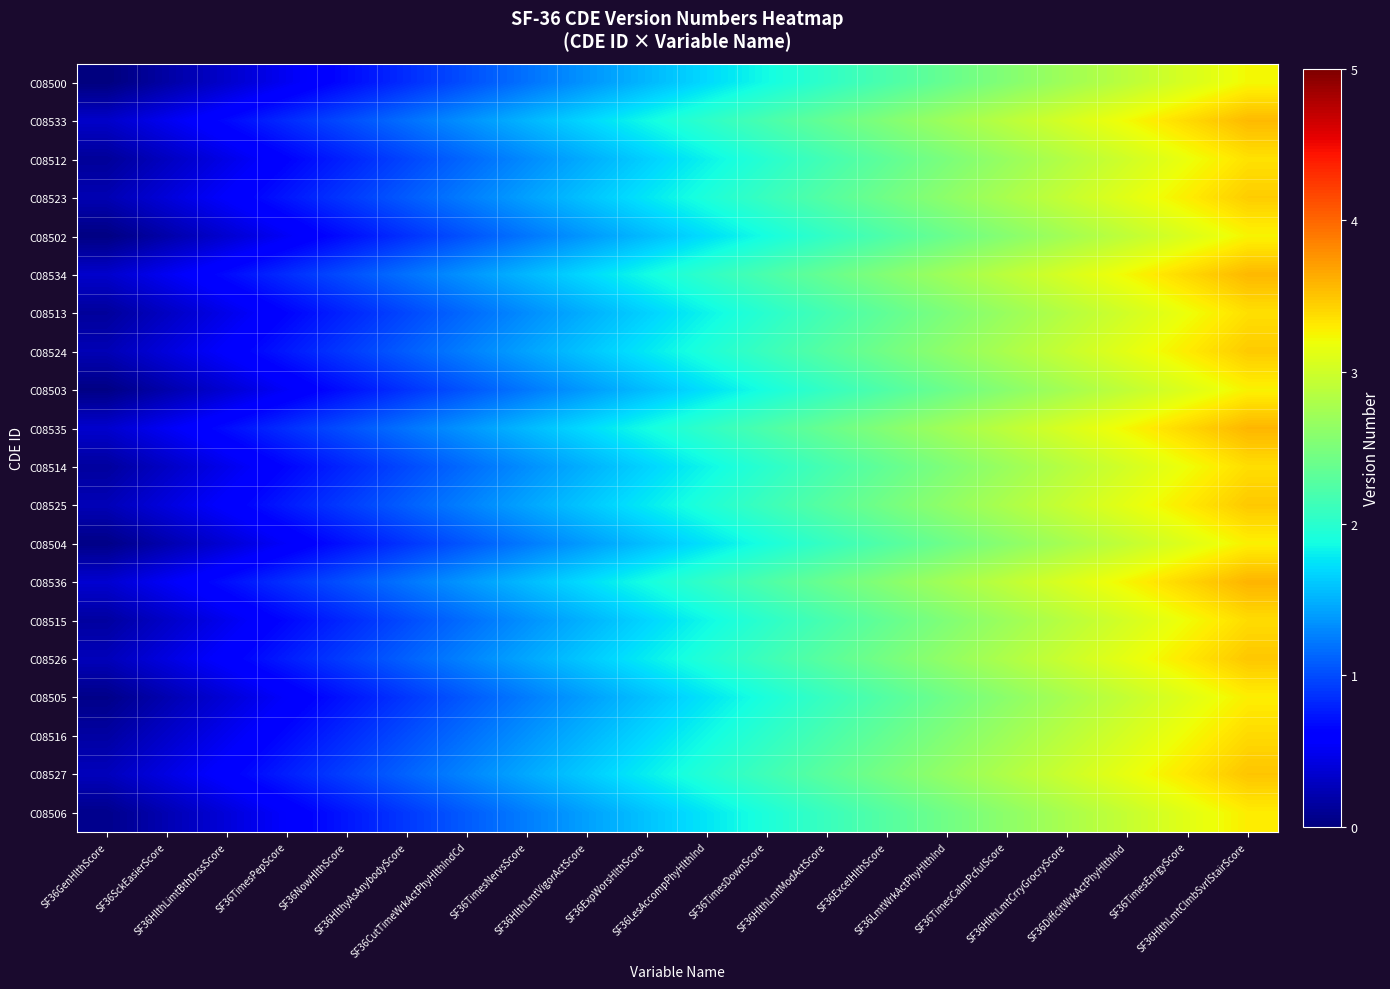

Reading left to right, extract all data points from this chart.

C08500: SF36GenHlthScore=0.0	SF36SckEasierScore=0.2	SF36HlthLimtBthDrssScore=0.3	SF36TimesPepScore=0.5	SF36NowHlthScore=0.7	SF36HlthyAsAnybodyScore=0.8	SF36CutTimeWrkActPhyHlthIndCd=1.0	SF36TimesNervsScore=1.2	SF36HlthLmtVigorActScore=1.4	SF36ExpWorsHlthScore=1.5	SF36LesAccompPhyHlthInd=1.7	SF36TimesDownScore=1.9	SF36HlthLmtModActScore=2.0	SF36ExcelHlthScore=2.2	SF36LmtWrkActPhyHlthInd=2.4	SF36TimesCalmPcfulScore=2.5	SF36HlthLmtCrryGrocryScore=2.7	SF36DiffcltWrkActPhyHlthInd=2.9	SF36TimesEnrgyScore=3.1	SF36HlthLmtClmbSvrlStairScore=3.2
C08533: SF36GenHlthScore=0.3	SF36SckEasierScore=0.5	SF36HlthLimtBthDrssScore=0.7	SF36TimesPepScore=0.8	SF36NowHlthScore=1.0	SF36HlthyAsAnybodyScore=1.2	SF36CutTimeWrkActPhyHlthIndCd=1.4	SF36TimesNervsScore=1.5	SF36HlthLmtVigorActScore=1.7	SF36ExpWorsHlthScore=1.9	SF36LesAccompPhyHlthInd=2.0	SF36TimesDownScore=2.2	SF36HlthLmtModActScore=2.4	SF36ExcelHlthScore=2.5	SF36LmtWrkActPhyHlthInd=2.7	SF36TimesCalmPcfulScore=2.9	SF36HlthLmtCrryGrocryScore=3.0	SF36DiffcltWrkActPhyHlthInd=3.2	SF36TimesEnrgyScore=3.4	SF36HlthLmtClmbSvrlStairScore=3.6
C08512: SF36GenHlthScore=0.1	SF36SckEasierScore=0.3	SF36HlthLimtBthDrssScore=0.5	SF36TimesPepScore=0.6	SF36NowHlthScore=0.8	SF36HlthyAsAnybodyScore=1.0	SF36CutTimeWrkActPhyHlthIndCd=1.1	SF36TimesNervsScore=1.3	SF36HlthLmtVigorActScore=1.5	SF36ExpWorsHlthScore=1.6	SF36LesAccompPhyHlthInd=1.8	SF36TimesDownScore=2.0	SF36HlthLmtModActScore=2.2	SF36ExcelHlthScore=2.3	SF36LmtWrkActPhyHlthInd=2.5	SF36TimesCalmPcfulScore=2.7	SF36HlthLmtCrryGrocryScore=2.8	SF36DiffcltWrkActPhyHlthInd=3.0	SF36TimesEnrgyScore=3.2	SF36HlthLmtClmbSvrlStairScore=3.4
C08523: SF36GenHlthScore=0.2	SF36SckEasierScore=0.4	SF36HlthLimtBthDrssScore=0.6	SF36TimesPepScore=0.7	SF36NowHlthScore=0.9	SF36HlthyAsAnybodyScore=1.1	SF36CutTimeWrkActPhyHlthIndCd=1.2	SF36TimesNervsScore=1.4	SF36HlthLmtVigorActScore=1.6	SF36ExpWorsHlthScore=1.8	SF36LesAccompPhyHlthInd=1.9	SF36TimesDownScore=2.1	SF36HlthLmtModActScore=2.3	SF36ExcelHlthScore=2.4	SF36LmtWrkActPhyHlthInd=2.6	SF36TimesCalmPcfulScore=2.8	SF36HlthLmtCrryGrocryScore=3.0	SF36DiffcltWrkActPhyHlthInd=3.1	SF36TimesEnrgyScore=3.3	SF36HlthLmtClmbSvrlStairScore=3.5
C08502: SF36GenHlthScore=0.0	SF36SckEasierScore=0.2	SF36HlthLimtBthDrssScore=0.4	SF36TimesPepScore=0.5	SF36NowHlthScore=0.7	SF36HlthyAsAnybodyScore=0.9	SF36CutTimeWrkActPhyHlthIndCd=1.0	SF36TimesNervsScore=1.2	SF36HlthLmtVigorActScore=1.4	SF36ExpWorsHlthScore=1.6	SF36LesAccompPhyHlthInd=1.7	SF36TimesDownScore=1.9	SF36HlthLmtModActScore=2.1	SF36ExcelHlthScore=2.2	SF36LmtWrkActPhyHlthInd=2.4	SF36TimesCalmPcfulScore=2.6	SF36HlthLmtCrryGrocryScore=2.7	SF36DiffcltWrkActPhyHlthInd=2.9	SF36TimesEnrgyScore=3.1	SF36HlthLmtClmbSvrlStairScore=3.2
C08534: SF36GenHlthScore=0.3	SF36SckEasierScore=0.5	SF36HlthLimtBthDrssScore=0.7	SF36TimesPepScore=0.8	SF36NowHlthScore=1.0	SF36HlthyAsAnybodyScore=1.2	SF36CutTimeWrkActPhyHlthIndCd=1.4	SF36TimesNervsScore=1.5	SF36HlthLmtVigorActScore=1.7	SF36ExpWorsHlthScore=1.9	SF36LesAccompPhyHlthInd=2.0	SF36TimesDownScore=2.2	SF36HlthLmtModActScore=2.4	SF36ExcelHlthScore=2.5	SF36LmtWrkActPhyHlthInd=2.7	SF36TimesCalmPcfulScore=2.9	SF36HlthLmtCrryGrocryScore=3.1	SF36DiffcltWrkActPhyHlthInd=3.2	SF36TimesEnrgyScore=3.4	SF36HlthLmtClmbSvrlStairScore=3.6
C08513: SF36GenHlthScore=0.1	SF36SckEasierScore=0.3	SF36HlthLimtBthDrssScore=0.5	SF36TimesPepScore=0.6	SF36NowHlthScore=0.8	SF36HlthyAsAnybodyScore=1.0	SF36CutTimeWrkActPhyHlthIndCd=1.1	SF36TimesNervsScore=1.3	SF36HlthLmtVigorActScore=1.5	SF36ExpWorsHlthScore=1.7	SF36LesAccompPhyHlthInd=1.8	SF36TimesDownScore=2.0	SF36HlthLmtModActScore=2.2	SF36ExcelHlthScore=2.3	SF36LmtWrkActPhyHlthInd=2.5	SF36TimesCalmPcfulScore=2.7	SF36HlthLmtCrryGrocryScore=2.9	SF36DiffcltWrkActPhyHlthInd=3.0	SF36TimesEnrgyScore=3.2	SF36HlthLmtClmbSvrlStairScore=3.4
C08524: SF36GenHlthScore=0.2	SF36SckEasierScore=0.4	SF36HlthLimtBthDrssScore=0.6	SF36TimesPepScore=0.8	SF36NowHlthScore=0.9	SF36HlthyAsAnybodyScore=1.1	SF36CutTimeWrkActPhyHlthIndCd=1.3	SF36TimesNervsScore=1.4	SF36HlthLmtVigorActScore=1.6	SF36ExpWorsHlthScore=1.8	SF36LesAccompPhyHlthInd=1.9	SF36TimesDownScore=2.1	SF36HlthLmtModActScore=2.3	SF36ExcelHlthScore=2.5	SF36LmtWrkActPhyHlthInd=2.6	SF36TimesCalmPcfulScore=2.8	SF36HlthLmtCrryGrocryScore=3.0	SF36DiffcltWrkActPhyHlthInd=3.1	SF36TimesEnrgyScore=3.3	SF36HlthLmtClmbSvrlStairScore=3.5
C08503: SF36GenHlthScore=0.0	SF36SckEasierScore=0.2	SF36HlthLimtBthDrssScore=0.4	SF36TimesPepScore=0.5	SF36NowHlthScore=0.7	SF36HlthyAsAnybodyScore=0.9	SF36CutTimeWrkActPhyHlthIndCd=1.1	SF36TimesNervsScore=1.2	SF36HlthLmtVigorActScore=1.4	SF36ExpWorsHlthScore=1.6	SF36LesAccompPhyHlthInd=1.7	SF36TimesDownScore=1.9	SF36HlthLmtModActScore=2.1	SF36ExcelHlthScore=2.2	SF36LmtWrkActPhyHlthInd=2.4	SF36TimesCalmPcfulScore=2.6	SF36HlthLmtCrryGrocryScore=2.8	SF36DiffcltWrkActPhyHlthInd=2.9	SF36TimesEnrgyScore=3.1	SF36HlthLmtClmbSvrlStairScore=3.3
C08535: SF36GenHlthScore=0.3	SF36SckEasierScore=0.5	SF36HlthLimtBthDrssScore=0.7	SF36TimesPepScore=0.9	SF36NowHlthScore=1.0	SF36HlthyAsAnybodyScore=1.2	SF36CutTimeWrkActPhyHlthIndCd=1.4	SF36TimesNervsScore=1.5	SF36HlthLmtVigorActScore=1.7	SF36ExpWorsHlthScore=1.9	SF36LesAccompPhyHlthInd=2.0	SF36TimesDownScore=2.2	SF36HlthLmtModActScore=2.4	SF36ExcelHlthScore=2.6	SF36LmtWrkActPhyHlthInd=2.7	SF36TimesCalmPcfulScore=2.9	SF36HlthLmtCrryGrocryScore=3.1	SF36DiffcltWrkActPhyHlthInd=3.2	SF36TimesEnrgyScore=3.4	SF36HlthLmtClmbSvrlStairScore=3.6
C08514: SF36GenHlthScore=0.1	SF36SckEasierScore=0.3	SF36HlthLimtBthDrssScore=0.5	SF36TimesPepScore=0.7	SF36NowHlthScore=0.8	SF36HlthyAsAnybodyScore=1.0	SF36CutTimeWrkActPhyHlthIndCd=1.2	SF36TimesNervsScore=1.3	SF36HlthLmtVigorActScore=1.5	SF36ExpWorsHlthScore=1.7	SF36LesAccompPhyHlthInd=1.8	SF36TimesDownScore=2.0	SF36HlthLmtModActScore=2.2	SF36ExcelHlthScore=2.4	SF36LmtWrkActPhyHlthInd=2.5	SF36TimesCalmPcfulScore=2.7	SF36HlthLmtCrryGrocryScore=2.9	SF36DiffcltWrkActPhyHlthInd=3.0	SF36TimesEnrgyScore=3.2	SF36HlthLmtClmbSvrlStairScore=3.4
C08525: SF36GenHlthScore=0.2	SF36SckEasierScore=0.4	SF36HlthLimtBthDrssScore=0.6	SF36TimesPepScore=0.8	SF36NowHlthScore=0.9	SF36HlthyAsAnybodyScore=1.1	SF36CutTimeWrkActPhyHlthIndCd=1.3	SF36TimesNervsScore=1.4	SF36HlthLmtVigorActScore=1.6	SF36ExpWorsHlthScore=1.8	SF36LesAccompPhyHlthInd=1.9	SF36TimesDownScore=2.1	SF36HlthLmtModActScore=2.3	SF36ExcelHlthScore=2.5	SF36LmtWrkActPhyHlthInd=2.6	SF36TimesCalmPcfulScore=2.8	SF36HlthLmtCrryGrocryScore=3.0	SF36DiffcltWrkActPhyHlthInd=3.1	SF36TimesEnrgyScore=3.3	SF36HlthLmtClmbSvrlStairScore=3.5
C08504: SF36GenHlthScore=0.0	SF36SckEasierScore=0.2	SF36HlthLimtBthDrssScore=0.4	SF36TimesPepScore=0.6	SF36NowHlthScore=0.7	SF36HlthyAsAnybodyScore=0.9	SF36CutTimeWrkActPhyHlthIndCd=1.1	SF36TimesNervsScore=1.2	SF36HlthLmtVigorActScore=1.4	SF36ExpWorsHlthScore=1.6	SF36LesAccompPhyHlthInd=1.7	SF36TimesDownScore=1.9	SF36HlthLmtModActScore=2.1	SF36ExcelHlthScore=2.2	SF36LmtWrkActPhyHlthInd=2.4	SF36TimesCalmPcfulScore=2.6	SF36HlthLmtCrryGrocryScore=2.8	SF36DiffcltWrkActPhyHlthInd=2.9	SF36TimesEnrgyScore=3.1	SF36HlthLmtClmbSvrlStairScore=3.3
C08536: SF36GenHlthScore=0.4	SF36SckEasierScore=0.5	SF36HlthLimtBthDrssScore=0.7	SF36TimesPepScore=0.9	SF36NowHlthScore=1.0	SF36HlthyAsAnybodyScore=1.2	SF36CutTimeWrkActPhyHlthIndCd=1.4	SF36TimesNervsScore=1.6	SF36HlthLmtVigorActScore=1.7	SF36ExpWorsHlthScore=1.9	SF36LesAccompPhyHlthInd=2.1	SF36TimesDownScore=2.2	SF36HlthLmtModActScore=2.4	SF36ExcelHlthScore=2.6	SF36LmtWrkActPhyHlthInd=2.7	SF36TimesCalmPcfulScore=2.9	SF36HlthLmtCrryGrocryScore=3.1	SF36DiffcltWrkActPhyHlthInd=3.2	SF36TimesEnrgyScore=3.4	SF36HlthLmtClmbSvrlStairScore=3.6
C08515: SF36GenHlthScore=0.1	SF36SckEasierScore=0.3	SF36HlthLimtBthDrssScore=0.5	SF36TimesPepScore=0.7	SF36NowHlthScore=0.8	SF36HlthyAsAnybodyScore=1.0	SF36CutTimeWrkActPhyHlthIndCd=1.2	SF36TimesNervsScore=1.3	SF36HlthLmtVigorActScore=1.5	SF36ExpWorsHlthScore=1.7	SF36LesAccompPhyHlthInd=1.9	SF36TimesDownScore=2.0	SF36HlthLmtModActScore=2.2	SF36ExcelHlthScore=2.4	SF36LmtWrkActPhyHlthInd=2.5	SF36TimesCalmPcfulScore=2.7	SF36HlthLmtCrryGrocryScore=2.9	SF36DiffcltWrkActPhyHlthInd=3.0	SF36TimesEnrgyScore=3.2	SF36HlthLmtClmbSvrlStairScore=3.4
C08526: SF36GenHlthScore=0.3	SF36SckEasierScore=0.4	SF36HlthLimtBthDrssScore=0.6	SF36TimesPepScore=0.8	SF36NowHlthScore=0.9	SF36HlthyAsAnybodyScore=1.1	SF36CutTimeWrkActPhyHlthIndCd=1.3	SF36TimesNervsScore=1.4	SF36HlthLmtVigorActScore=1.6	SF36ExpWorsHlthScore=1.8	SF36LesAccompPhyHlthInd=2.0	SF36TimesDownScore=2.1	SF36HlthLmtModActScore=2.3	SF36ExcelHlthScore=2.5	SF36LmtWrkActPhyHlthInd=2.6	SF36TimesCalmPcfulScore=2.8	SF36HlthLmtCrryGrocryScore=3.0	SF36DiffcltWrkActPhyHlthInd=3.1	SF36TimesEnrgyScore=3.3	SF36HlthLmtClmbSvrlStairScore=3.5
C08505: SF36GenHlthScore=0.1	SF36SckEasierScore=0.2	SF36HlthLimtBthDrssScore=0.4	SF36TimesPepScore=0.6	SF36NowHlthScore=0.7	SF36HlthyAsAnybodyScore=0.9	SF36CutTimeWrkActPhyHlthIndCd=1.1	SF36TimesNervsScore=1.2	SF36HlthLmtVigorActScore=1.4	SF36ExpWorsHlthScore=1.6	SF36LesAccompPhyHlthInd=1.8	SF36TimesDownScore=1.9	SF36HlthLmtModActScore=2.1	SF36ExcelHlthScore=2.3	SF36LmtWrkActPhyHlthInd=2.4	SF36TimesCalmPcfulScore=2.6	SF36HlthLmtCrryGrocryScore=2.8	SF36DiffcltWrkActPhyHlthInd=2.9	SF36TimesEnrgyScore=3.1	SF36HlthLmtClmbSvrlStairScore=3.3
C08516: SF36GenHlthScore=0.2	SF36SckEasierScore=0.3	SF36HlthLimtBthDrssScore=0.5	SF36TimesPepScore=0.7	SF36NowHlthScore=0.8	SF36HlthyAsAnybodyScore=1.0	SF36CutTimeWrkActPhyHlthIndCd=1.2	SF36TimesNervsScore=1.4	SF36HlthLmtVigorActScore=1.5	SF36ExpWorsHlthScore=1.7	SF36LesAccompPhyHlthInd=1.9	SF36TimesDownScore=2.0	SF36HlthLmtModActScore=2.2	SF36ExcelHlthScore=2.4	SF36LmtWrkActPhyHlthInd=2.5	SF36TimesCalmPcfulScore=2.7	SF36HlthLmtCrryGrocryScore=2.9	SF36DiffcltWrkActPhyHlthInd=3.0	SF36TimesEnrgyScore=3.2	SF36HlthLmtClmbSvrlStairScore=3.4
C08527: SF36GenHlthScore=0.3	SF36SckEasierScore=0.4	SF36HlthLimtBthDrssScore=0.6	SF36TimesPepScore=0.8	SF36NowHlthScore=0.9	SF36HlthyAsAnybodyScore=1.1	SF36CutTimeWrkActPhyHlthIndCd=1.3	SF36TimesNervsScore=1.5	SF36HlthLmtVigorActScore=1.6	SF36ExpWorsHlthScore=1.8	SF36LesAccompPhyHlthInd=2.0	SF36TimesDownScore=2.1	SF36HlthLmtModActScore=2.3	SF36ExcelHlthScore=2.5	SF36LmtWrkActPhyHlthInd=2.6	SF36TimesCalmPcfulScore=2.8	SF36HlthLmtCrryGrocryScore=3.0	SF36DiffcltWrkActPhyHlthInd=3.2	SF36TimesEnrgyScore=3.3	SF36HlthLmtClmbSvrlStairScore=3.5
C08506: SF36GenHlthScore=0.1	SF36SckEasierScore=0.2	SF36HlthLimtBthDrssScore=0.4	SF36TimesPepScore=0.6	SF36NowHlthScore=0.7	SF36HlthyAsAnybodyScore=0.9	SF36CutTimeWrkActPhyHlthIndCd=1.1	SF36TimesNervsScore=1.2	SF36HlthLmtVigorActScore=1.4	SF36ExpWorsHlthScore=1.6	SF36LesAccompPhyHlthInd=1.8	SF36TimesDownScore=1.9	SF36HlthLmtModActScore=2.1	SF36ExcelHlthScore=2.3	SF36LmtWrkActPhyHlthInd=2.4	SF36TimesCalmPcfulScore=2.6	SF36HlthLmtCrryGrocryScore=2.8	SF36DiffcltWrkActPhyHlthInd=3.0	SF36TimesEnrgyScore=3.1	SF36HlthLmtClmbSvrlStairScore=3.3